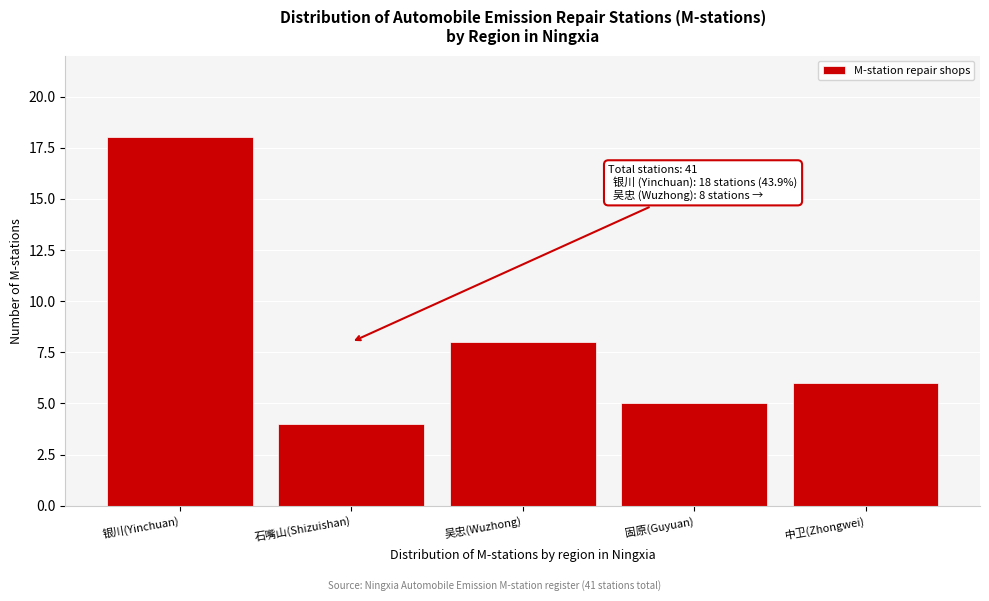

Reading left to right, extract all data points from this chart.

银川(Yinchuan)=18	石嘴山(Shizuishan)=4	吴忠(Wuzhong)=8	固原(Guyuan)=5	中卫(Zhongwei)=6